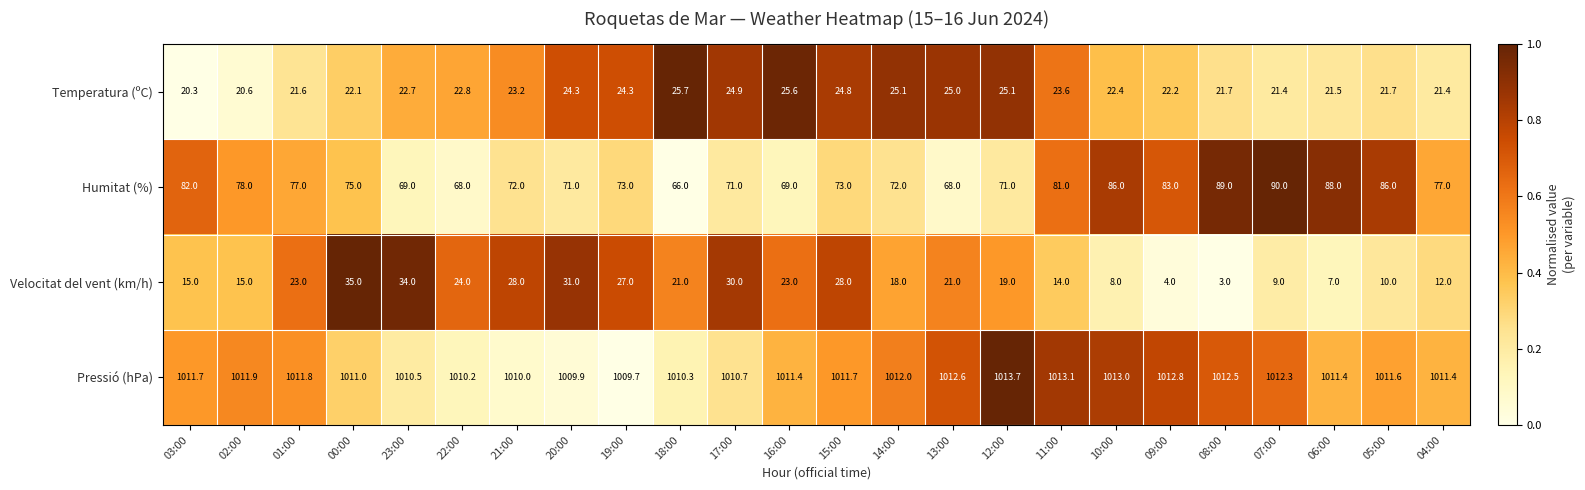

What is the approximate value of Velocitat del vent (km/h) at 08:00?

3.0